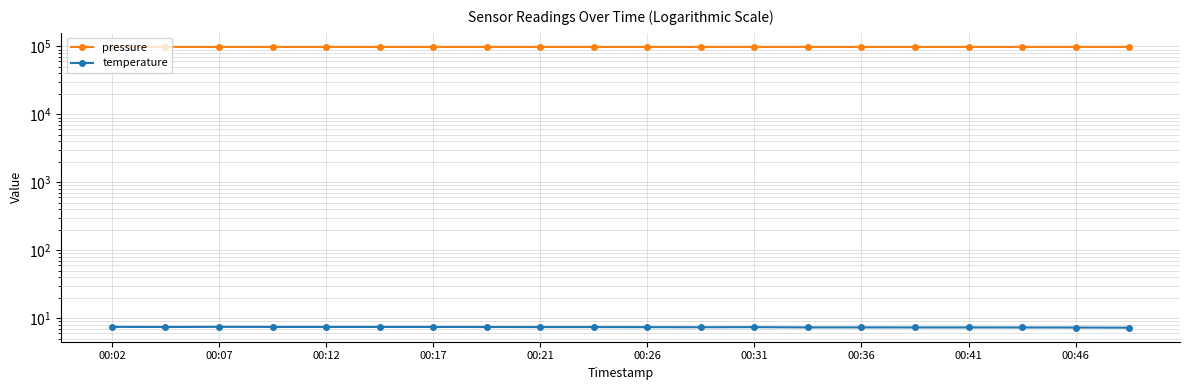

What is the average value of the temperature series?

7.4